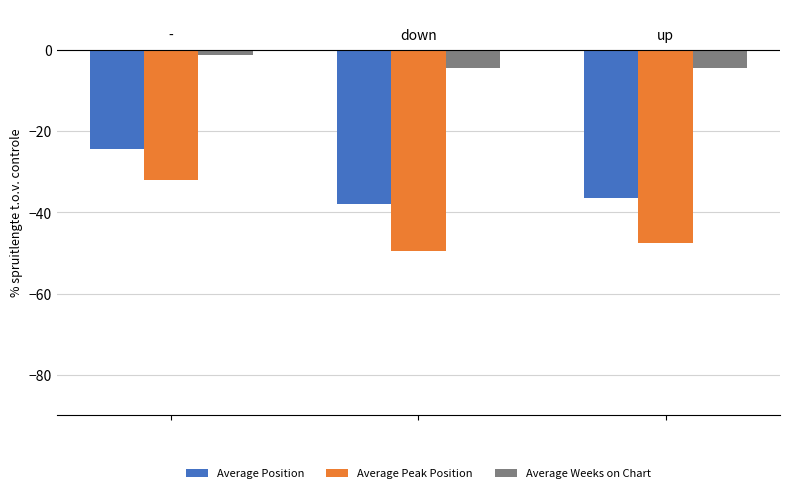

What are all the series names shown in the legend?

Average Position, Average Peak Position, Average Weeks on Chart